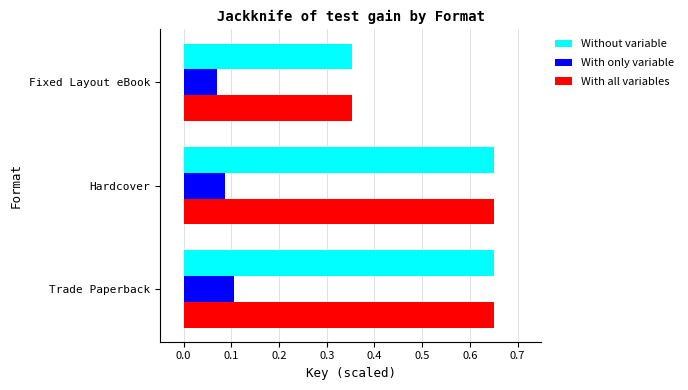

True or false: Without variable has a value of 1.0 at Hardcover.

False